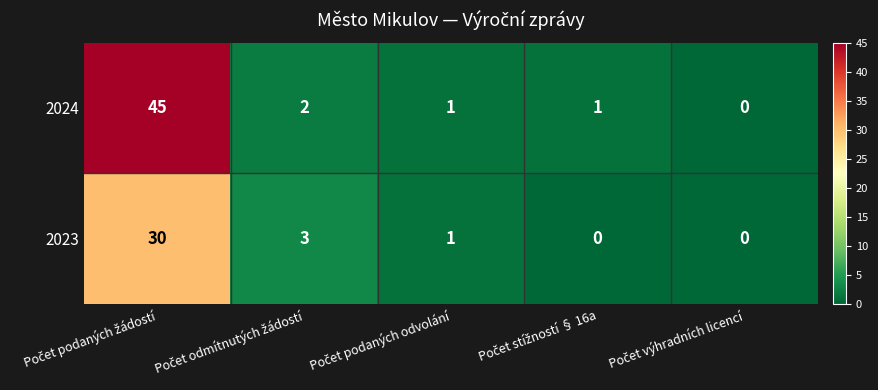

What is the difference between the maximum and minimum values in the 2023 series?

30